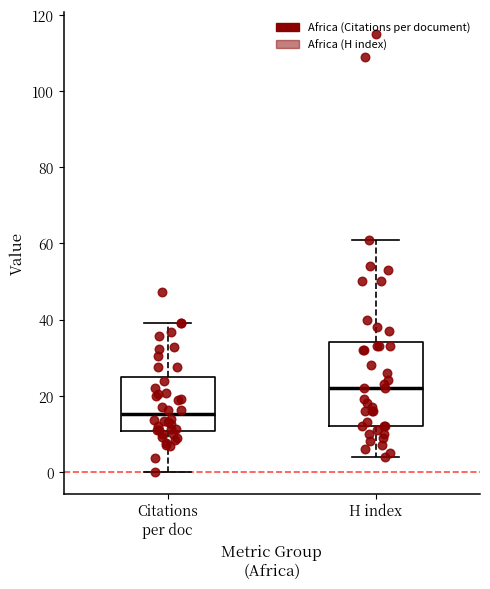

Which box's median line is the lowest?

Citations per doc